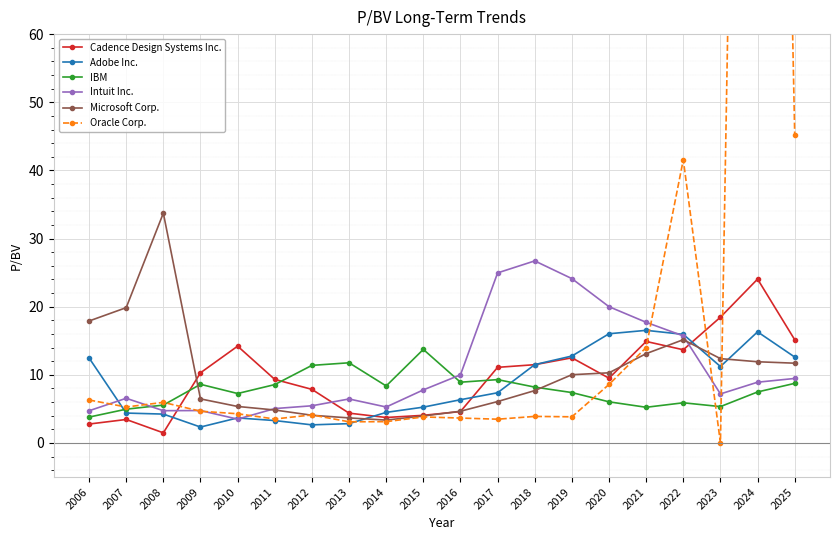

Where do Cadence Design Systems Inc. and Microsoft Corp. first cross each other?

2008 and 2009